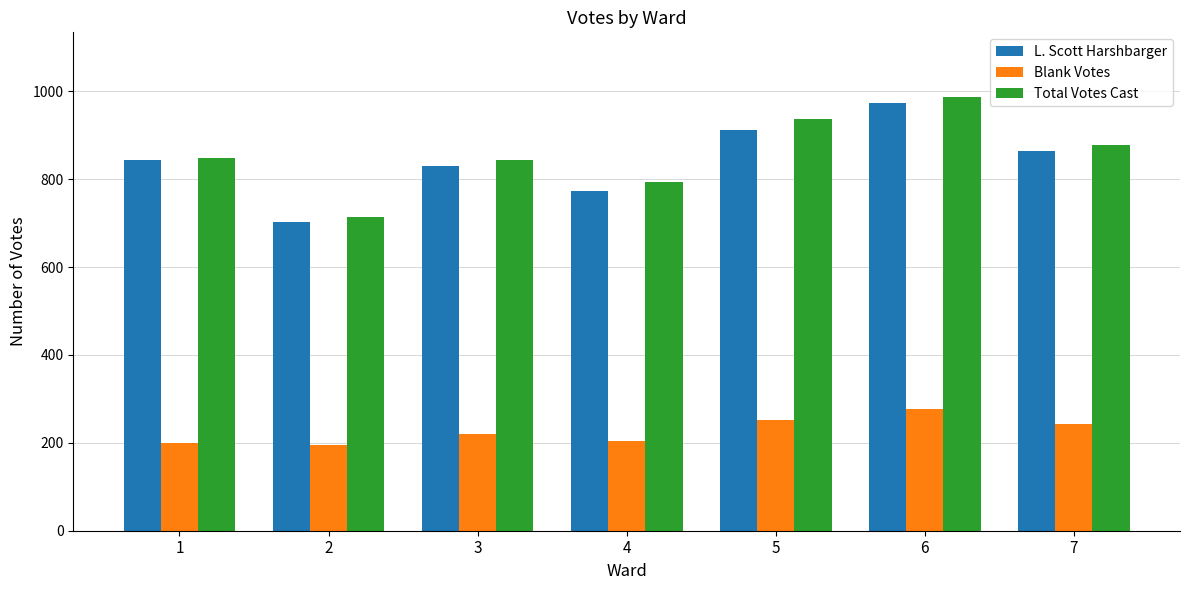

At 5, list the series in order from smallest to largest.

Blank Votes, L. Scott Harshbarger, Total Votes Cast